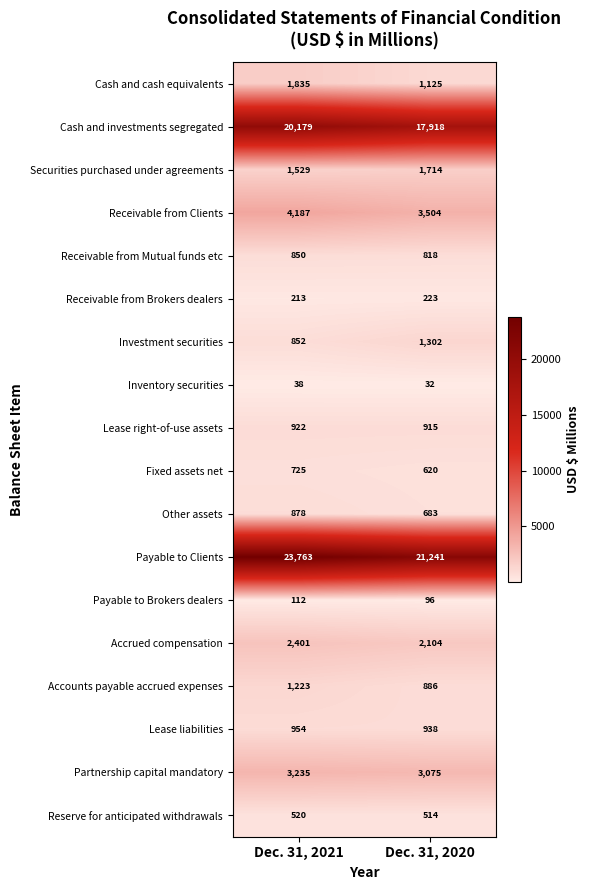

The value of Receivable from Mutual funds etc at Dec. 31, 2021 is 850. True or false?

True